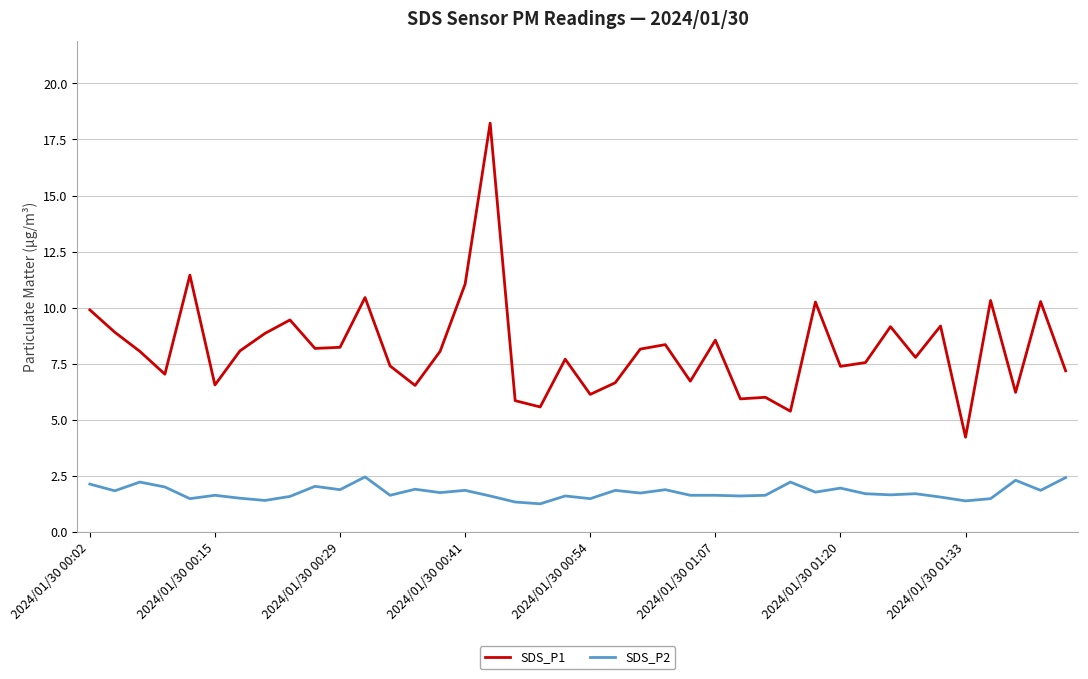

What is the difference between the maximum and minimum values in the SDS_P1 series?

14.0